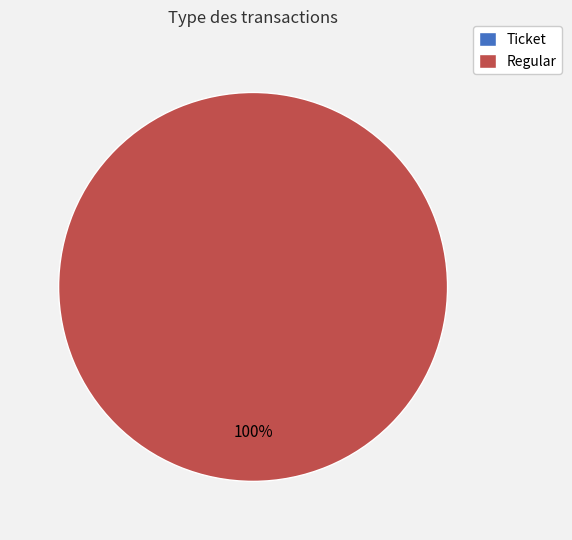

The Regular slice represents 100% of the pie. True or false?

True